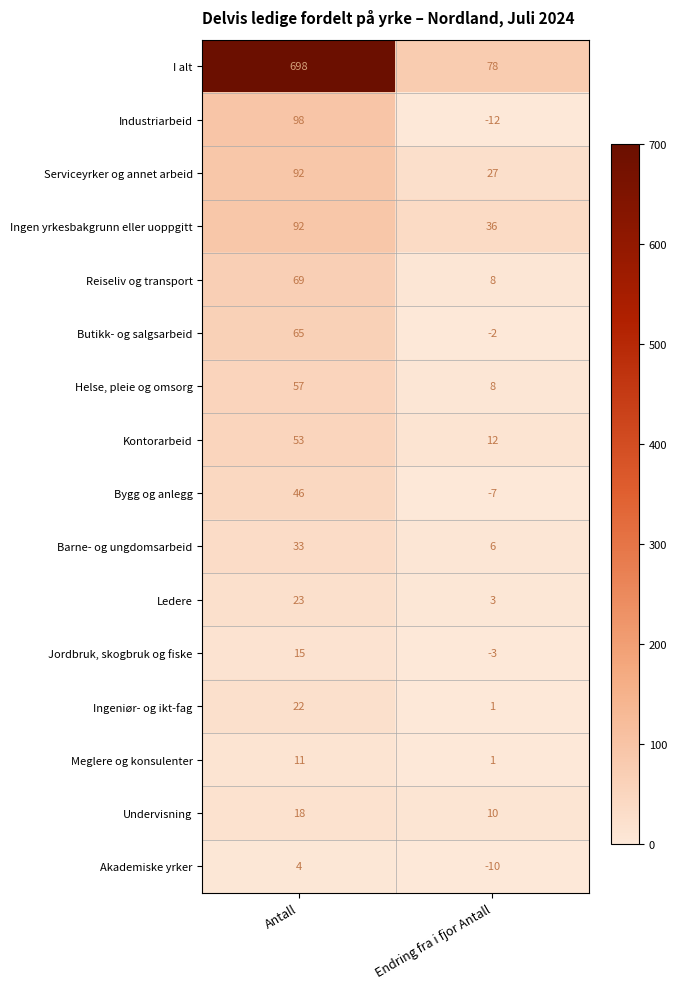

Which label corresponds to the largest value in the chart?

Antall